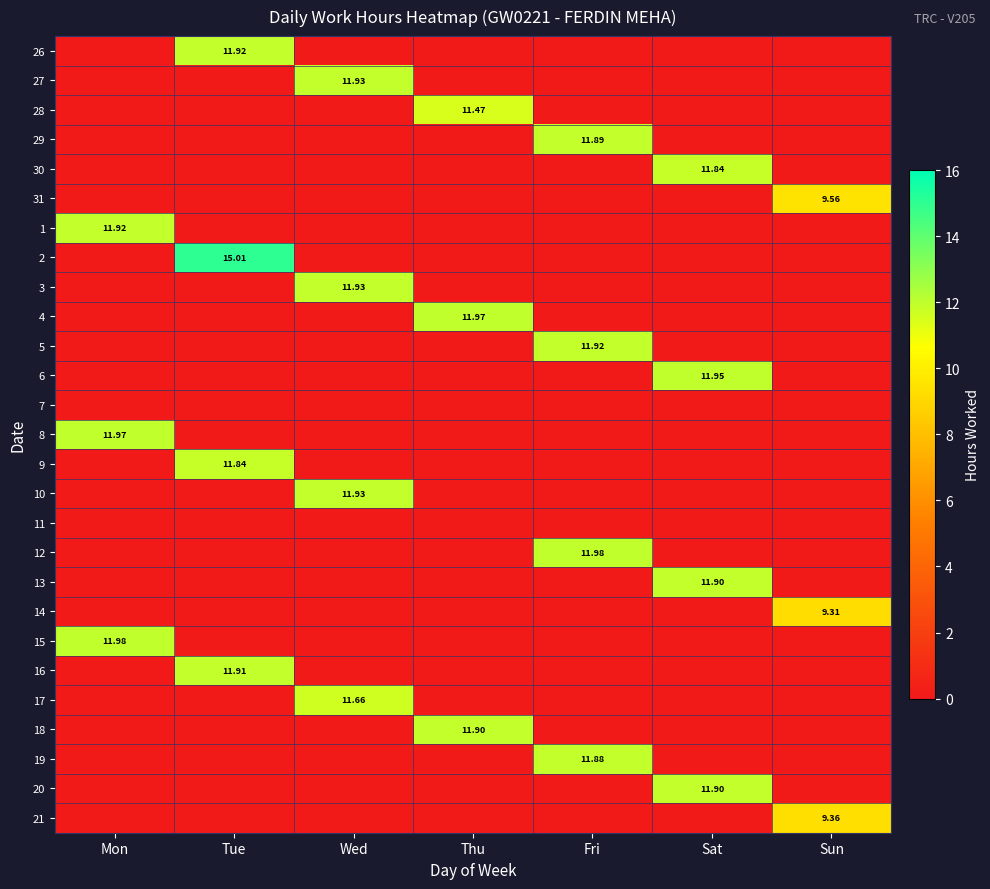

What is the total value across all series at Sun?

28.2